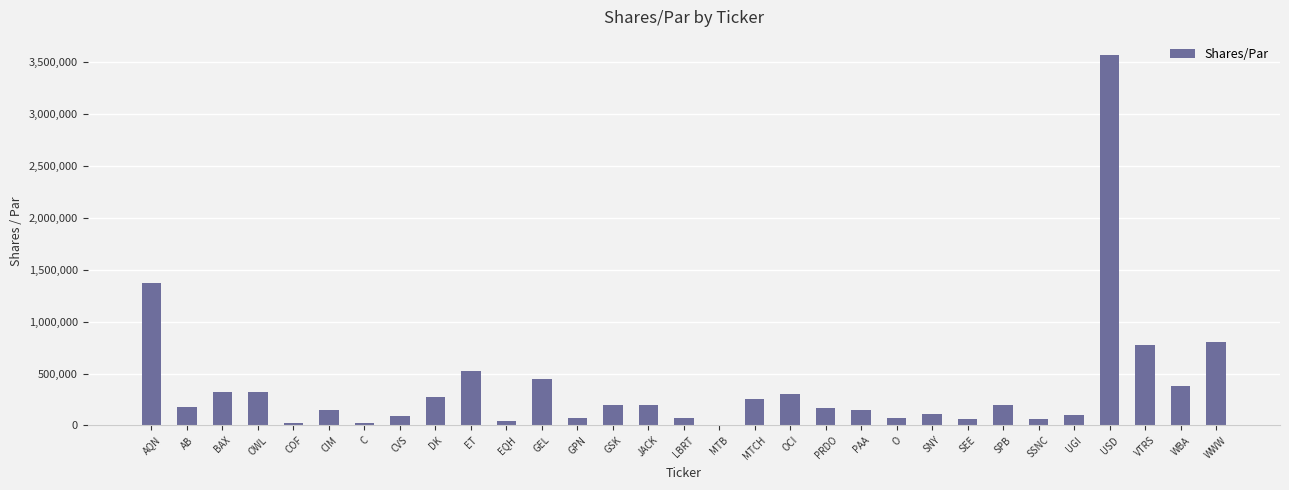

At which category does the chart reach its peak across all series?

USD